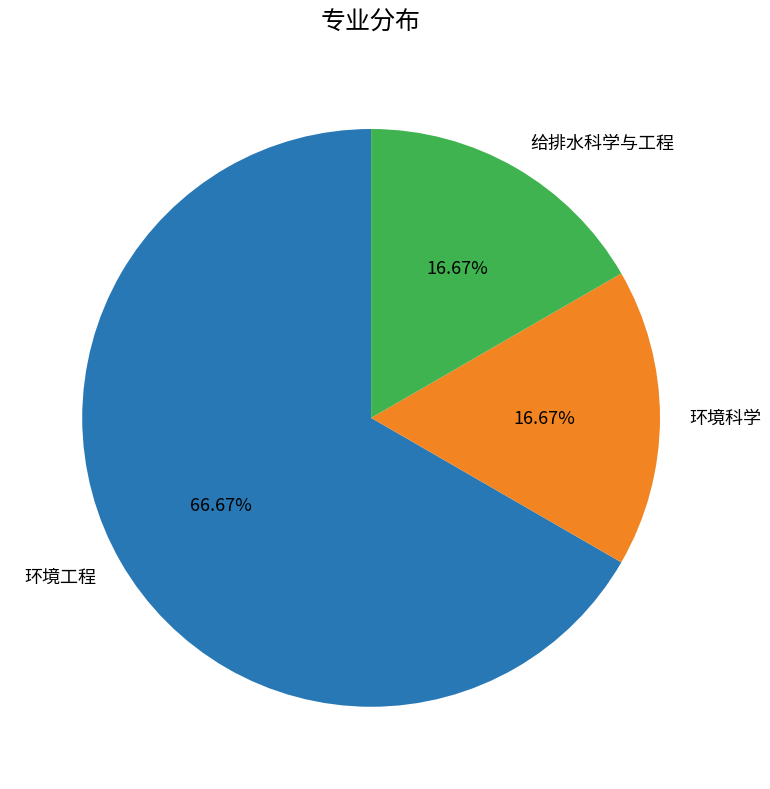

To the nearest percent, what is the difference between the 环境工程 and 给排水科学与工程 slice percentages?

50%